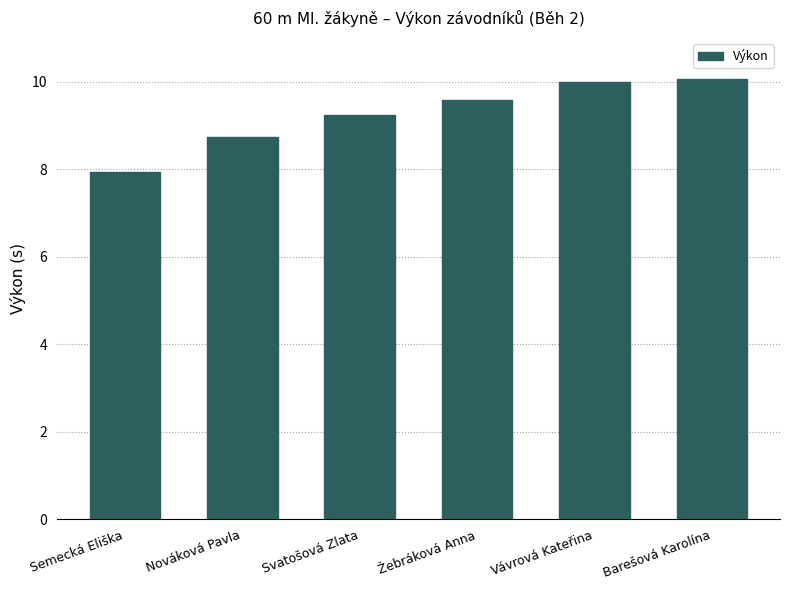

True or false: the data shows 7.9 at Semecká Eliška.

True